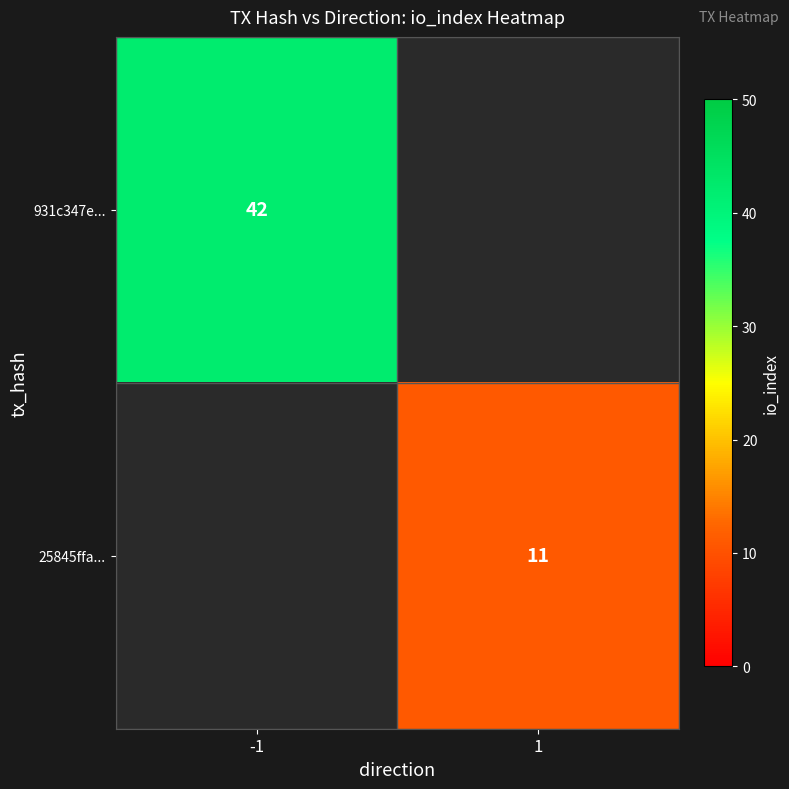

How many data points does each series have?

2